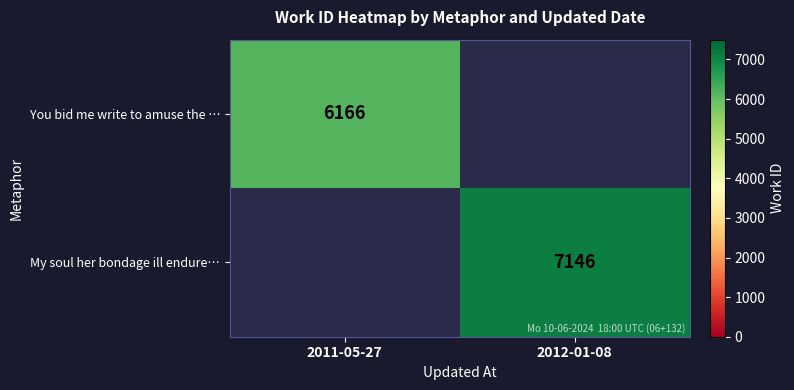

The My soul her bondage ill endure… series shows 12528 at 2012-01-08. True or false?

False